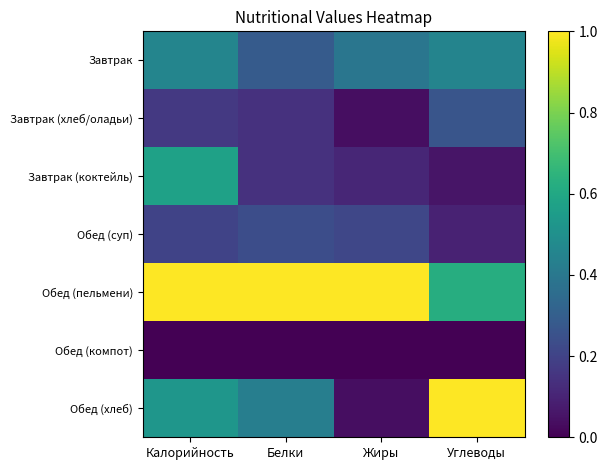

At which category is the sum across all series the highest?

Калорийность